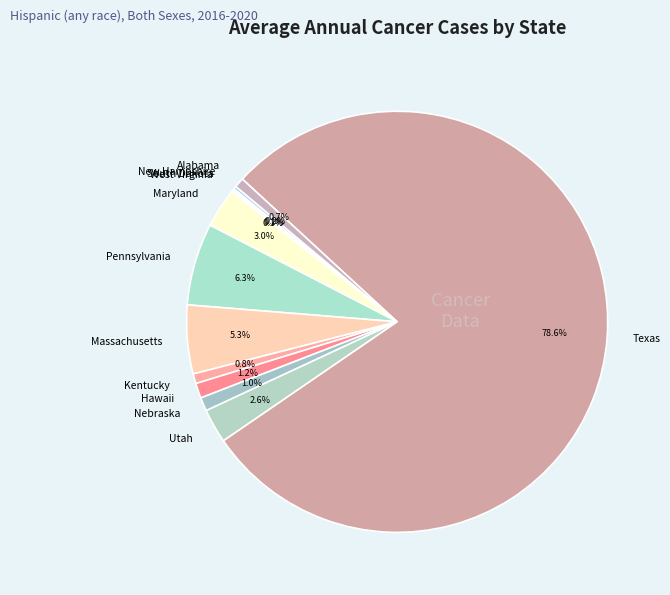

Is the sum of Utah and Nebraska greater than half?

No